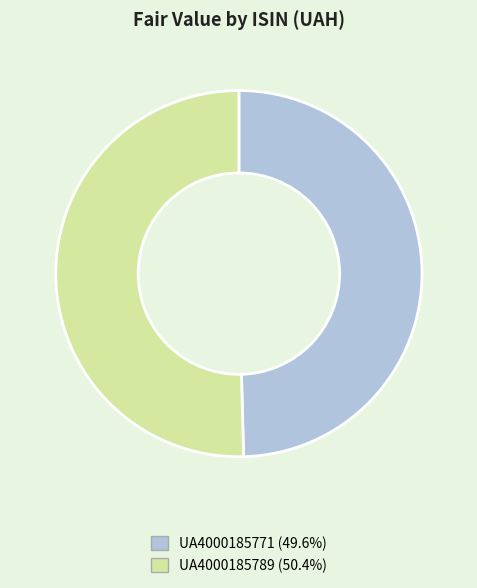

Is there any slice that represents more than half of the pie?

Yes